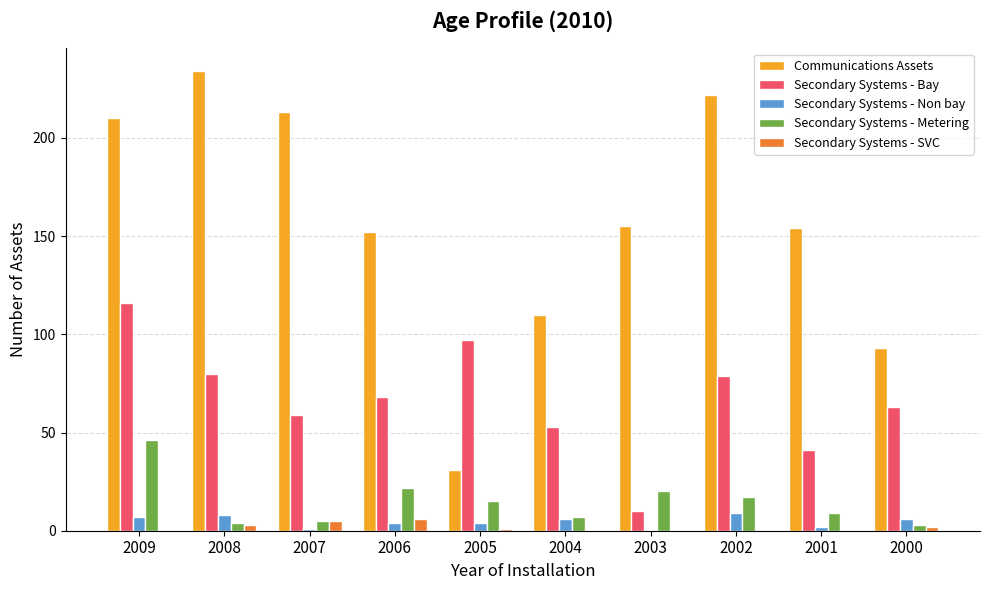

What is the average value of the Secondary Systems - SVC series?

2